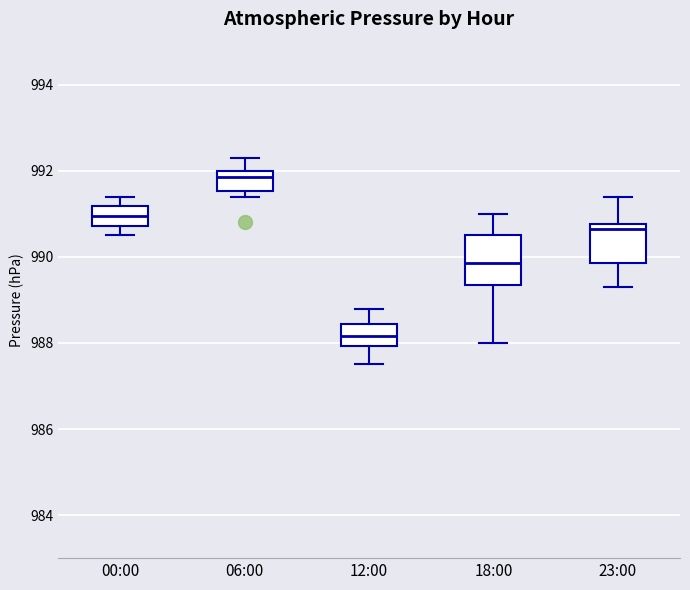

Where is the upper edge of the box for 12:00 on the y-axis? The values are not printed on the chart, so give them approximately, as read against the axis.

988.4